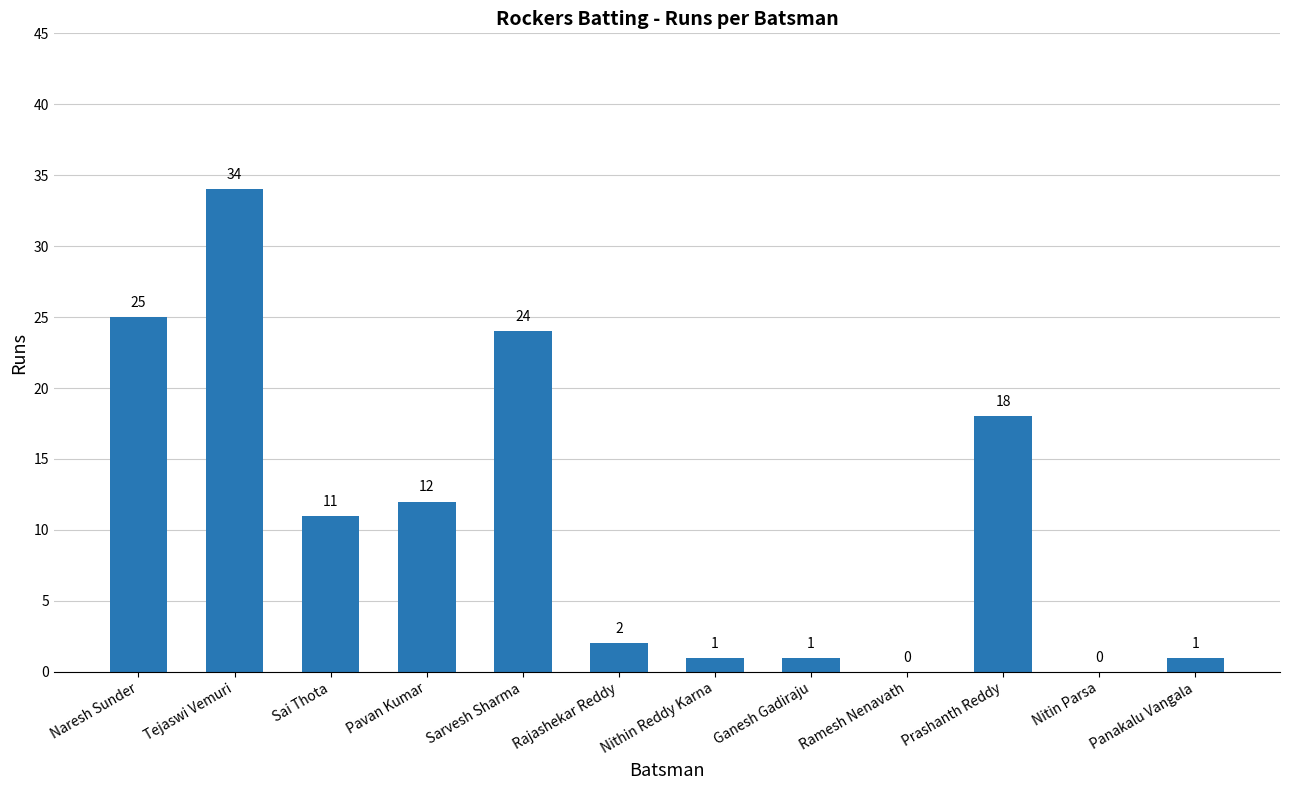

True or false: the data shows 1 at Ganesh Gadiraju.

True